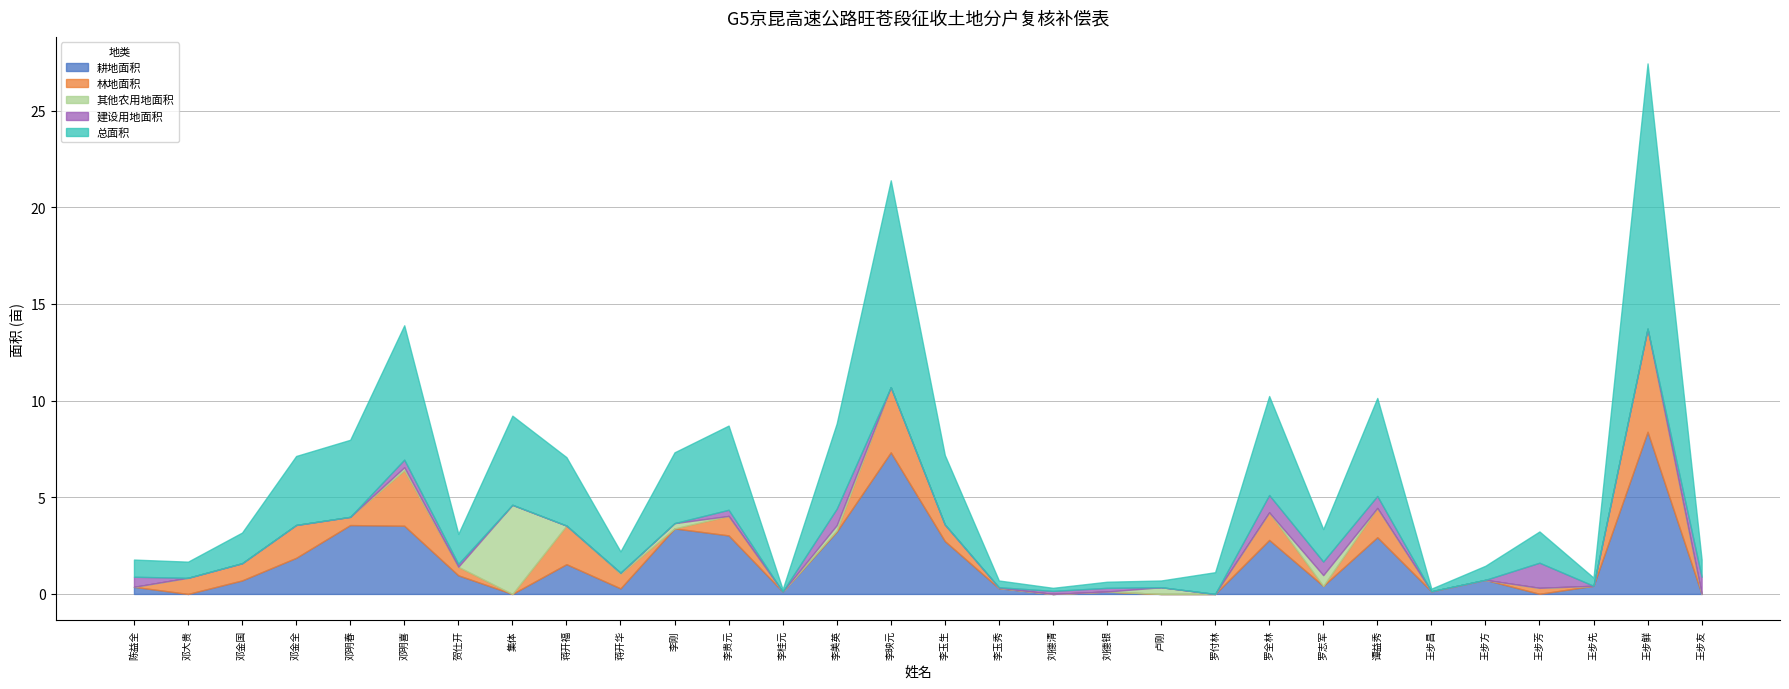

Between 王步鲜 and 王步友, which is larger?

王步鲜